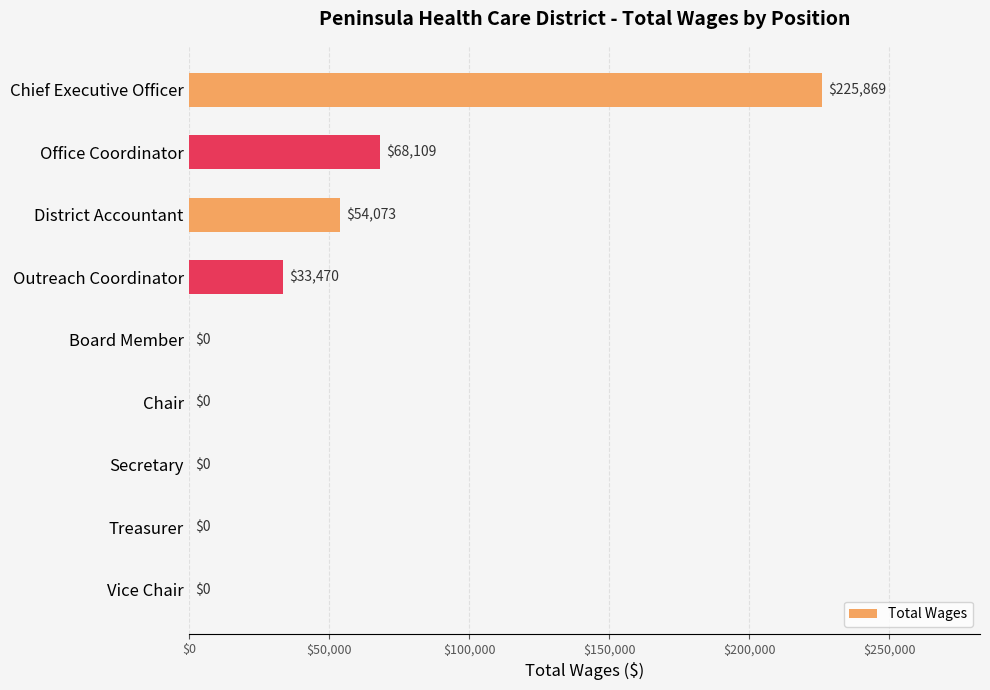

The value at Board Member is 0. True or false?

True